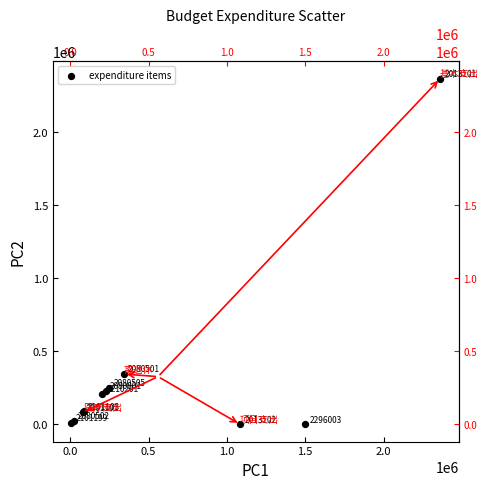

What Y value in the scatter plot is closest to 1180872?

343051.4